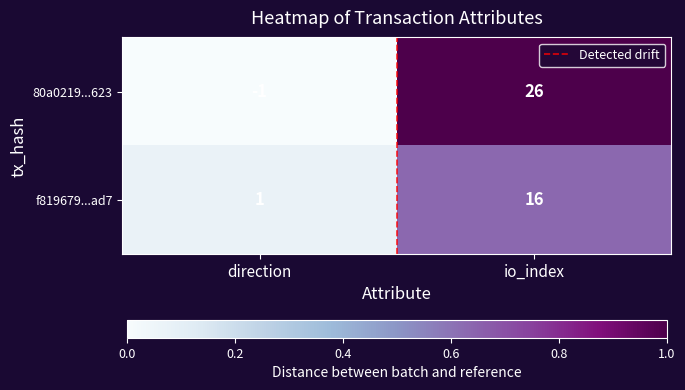

Reading right to left, what are all the values shown in this chart?

80a0219...623: 26	-1
f819679...ad7: 16	1